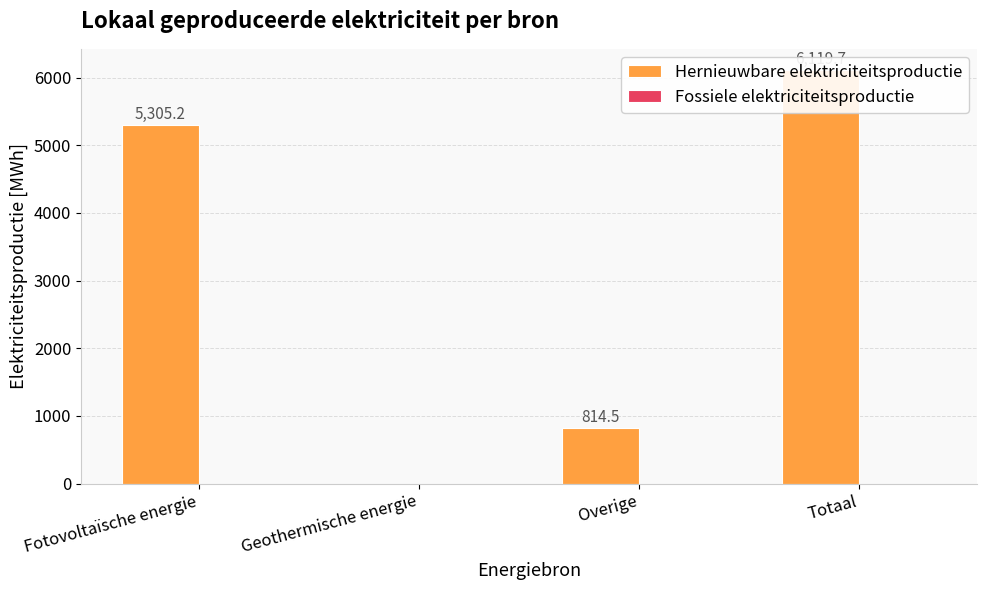

Where does the Hernieuwbare elektriciteitsproductie series first go above 5305?

Fotovoltaïsche energie